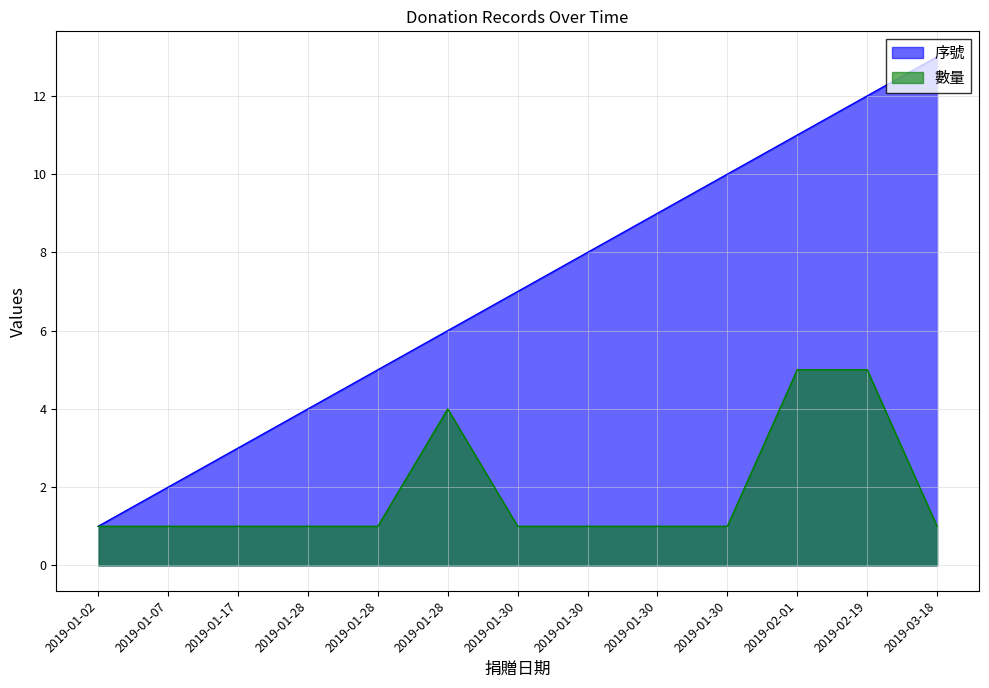

Reading left to right, what are all the values shown in this chart?

序號: 2019-01-02=1	2019-01-07=2	2019-01-17=3	2019-01-28=4	2019-01-28=5	2019-01-28=6	2019-01-30=7	2019-01-30=8	2019-01-30=9	2019-01-30=10	2019-02-01=11	2019-02-19=12	2019-03-18=13
數量: 2019-01-02=1	2019-01-07=1	2019-01-17=1	2019-01-28=1	2019-01-28=1	2019-01-28=4	2019-01-30=1	2019-01-30=1	2019-01-30=1	2019-01-30=1	2019-02-01=5	2019-02-19=5	2019-03-18=1